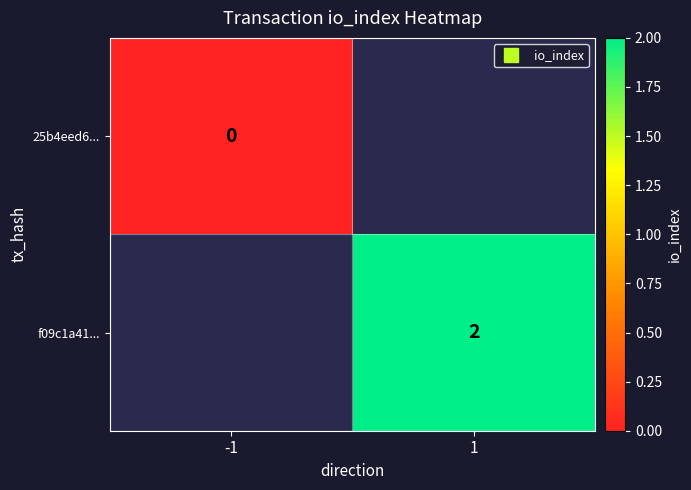

Which category has the lowest value across all series?

-1